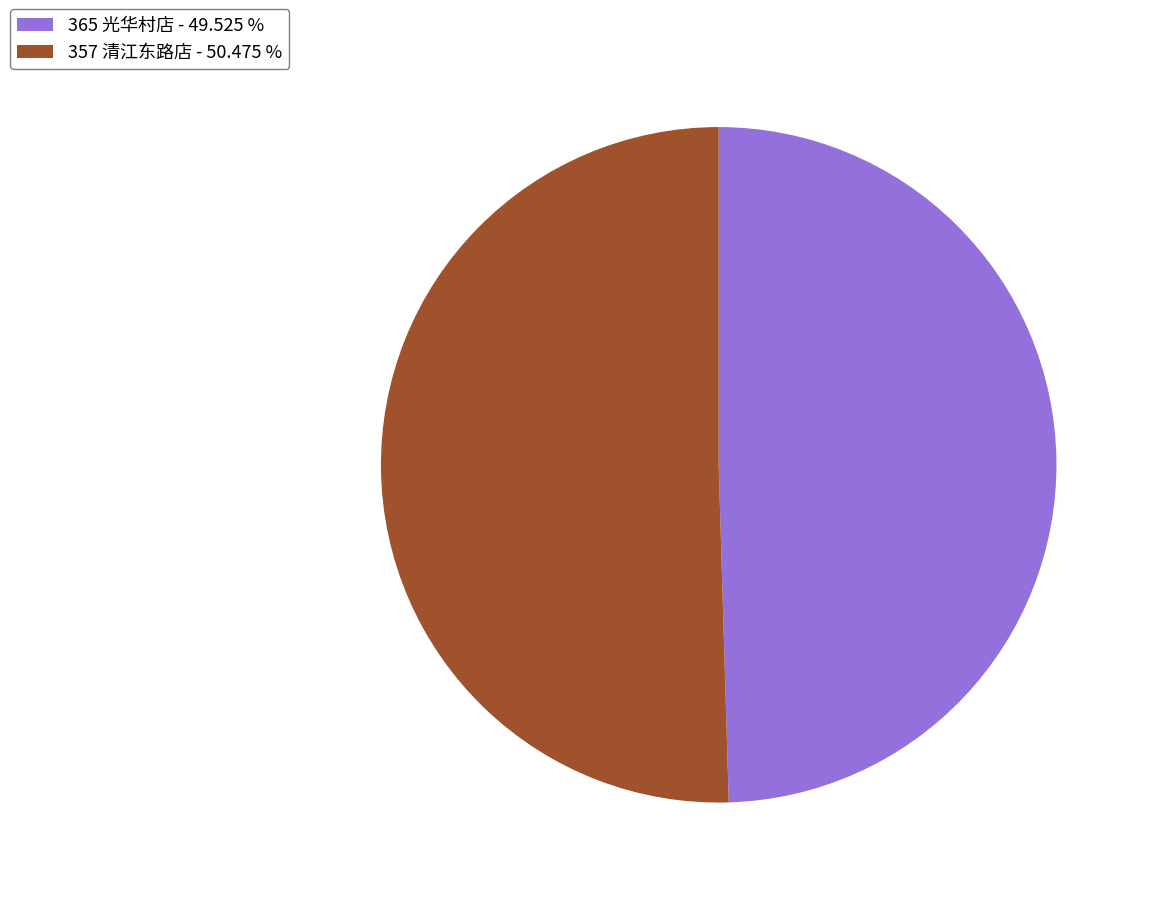

True or false: 357 清江东路店 accounts for 64% of the total.

False